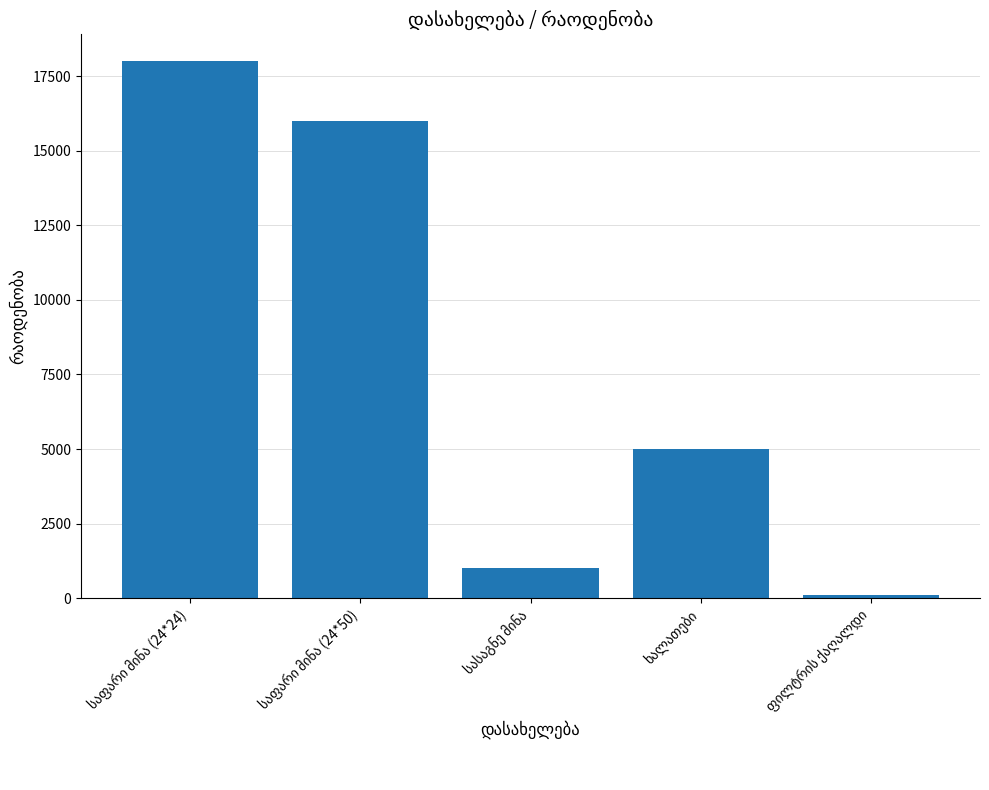

Count the number of data series in this chart.

1